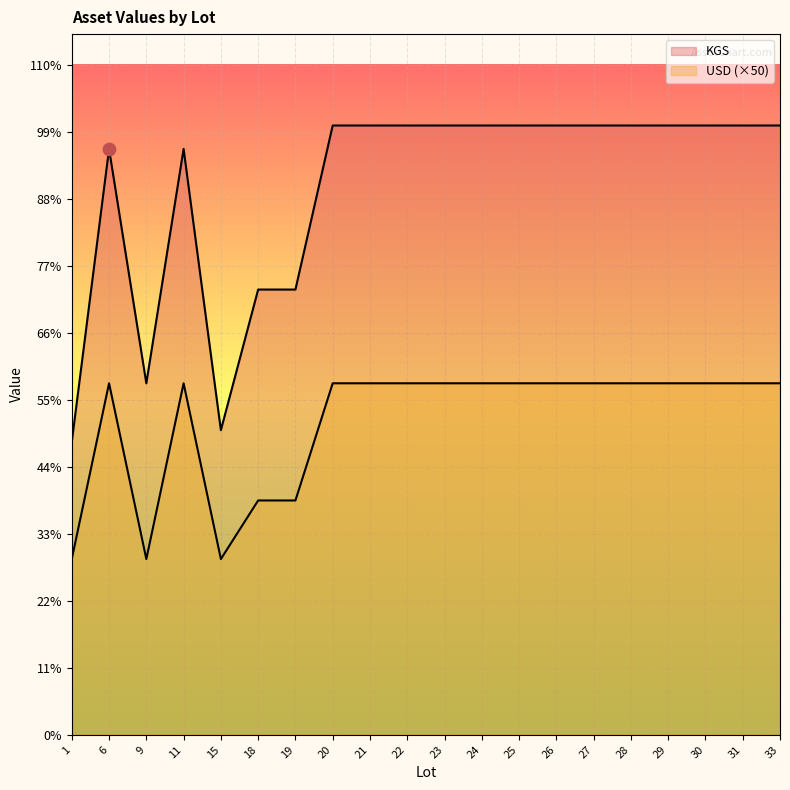

Which series has the largest total across all categories?

KGS